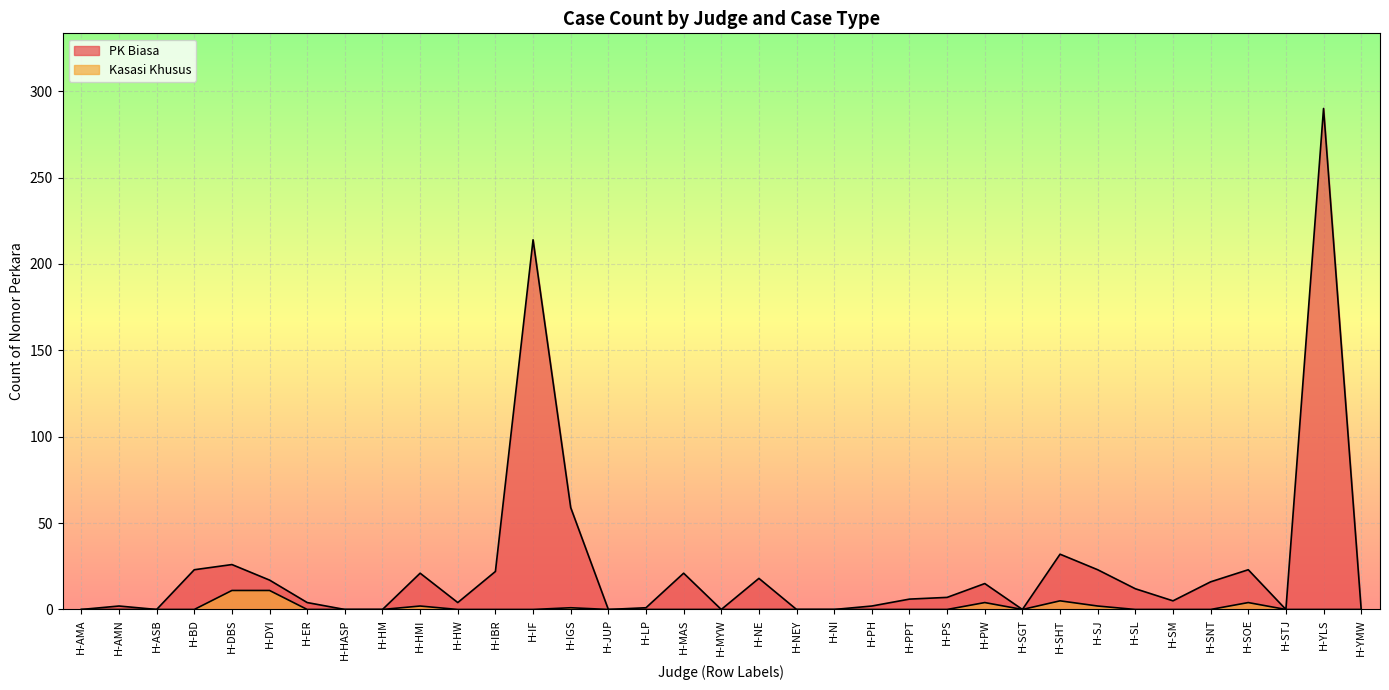

At which category does Kasasi Khusus reach its first local valley?

H-SGT